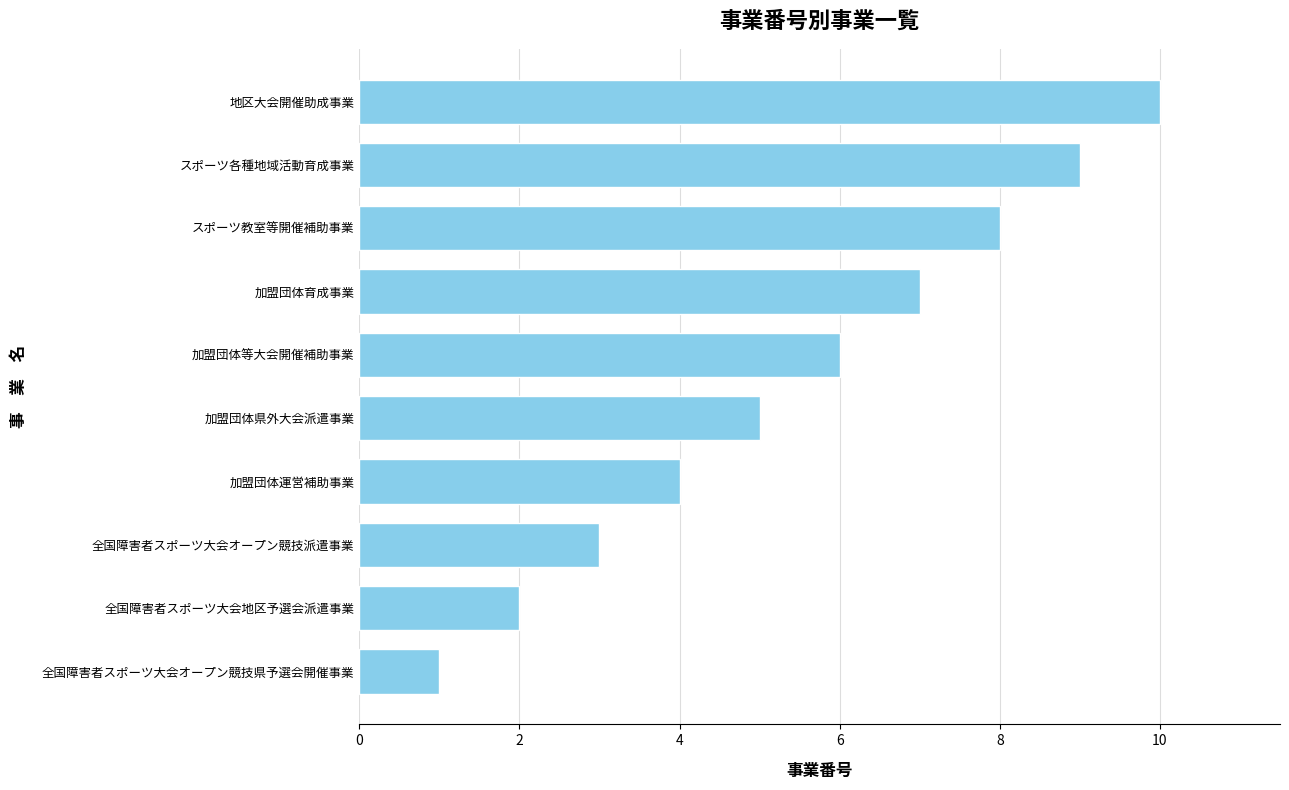

The chart shows a value of 5 at 加盟団体県外大会派遣事業. True or false?

True